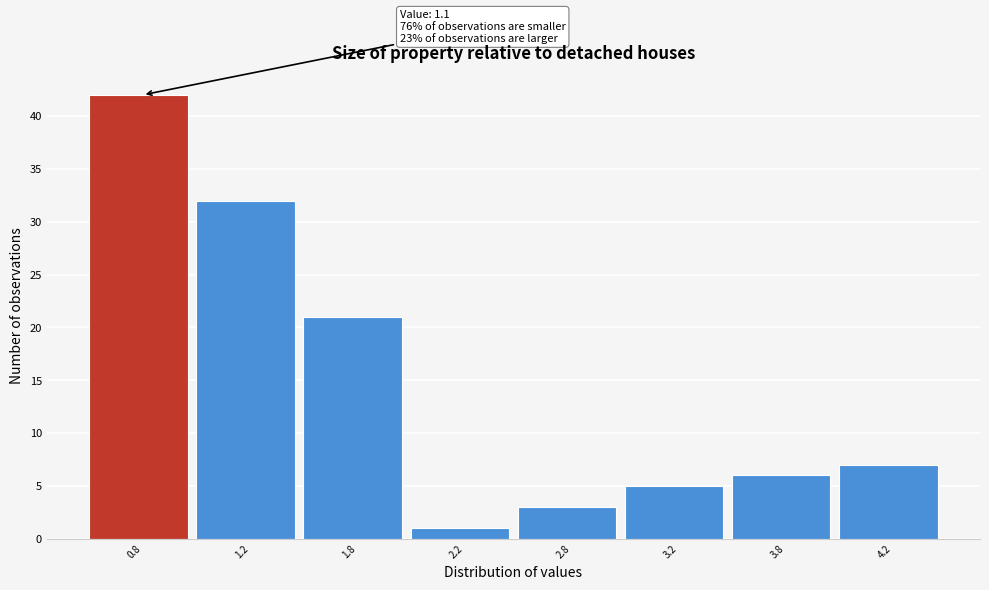

Reading left to right, list all the values displayed in this chart.

42	32	21	1	3	5	6	7